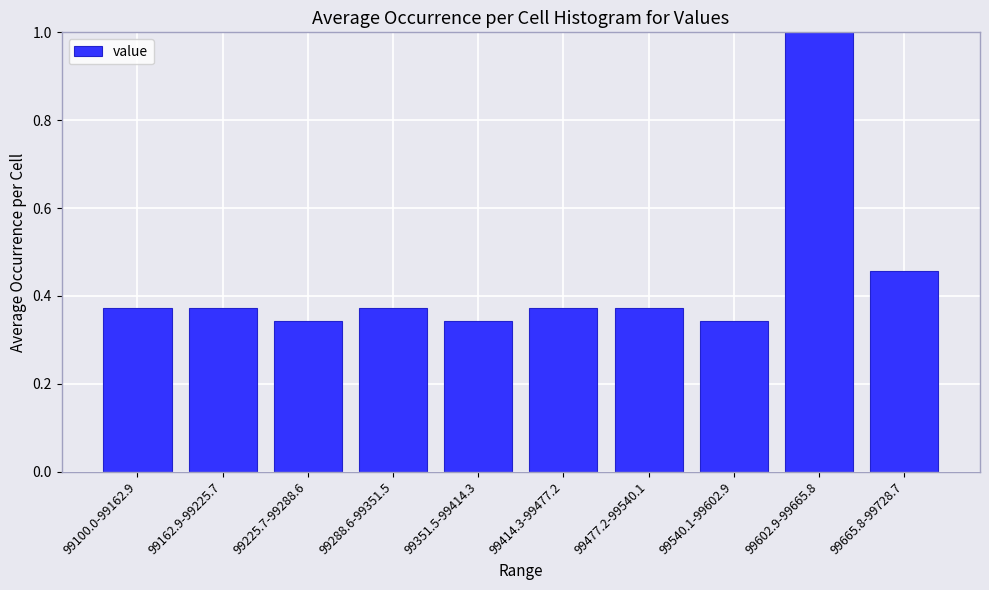

What is the difference between the maximum and minimum values?

0.7